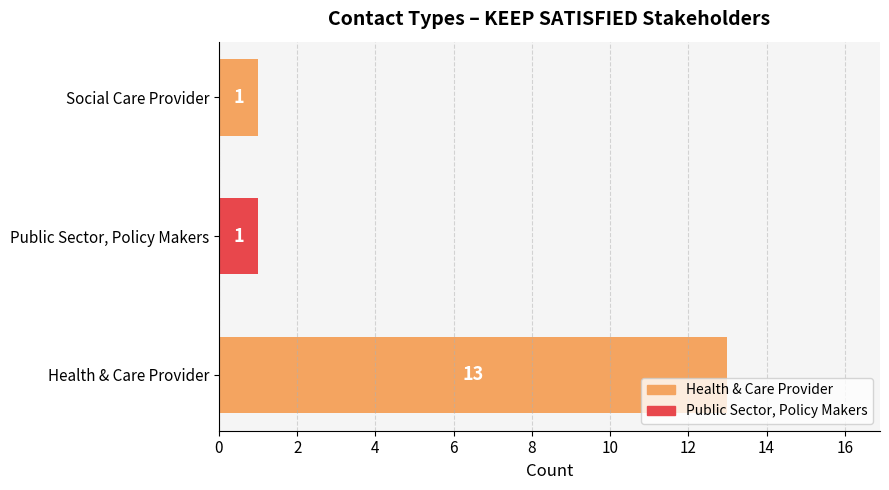

True or false: the data shows 13 at Health & Care Provider.

True